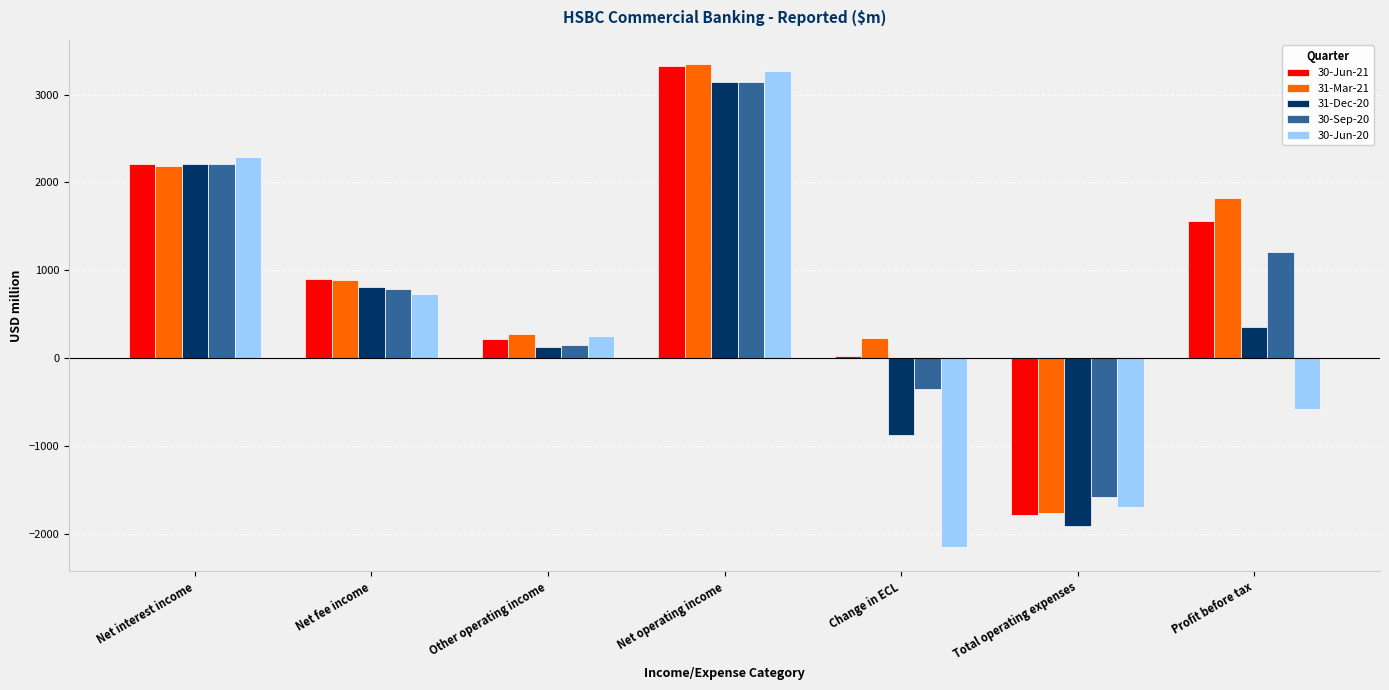

What is the smallest value displayed?

-2151